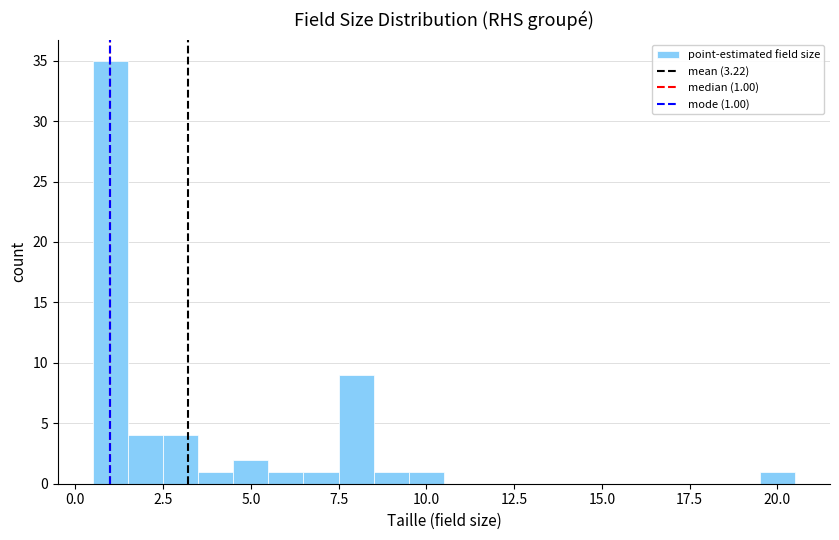

Around what value on the x-axis is the tallest bar? Give the approximate position of its centre, as read against the axis.

1.0